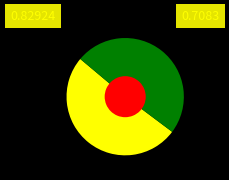

To the nearest percent, what percentage of the pie is parse timestamps in +Iebq list?

49%